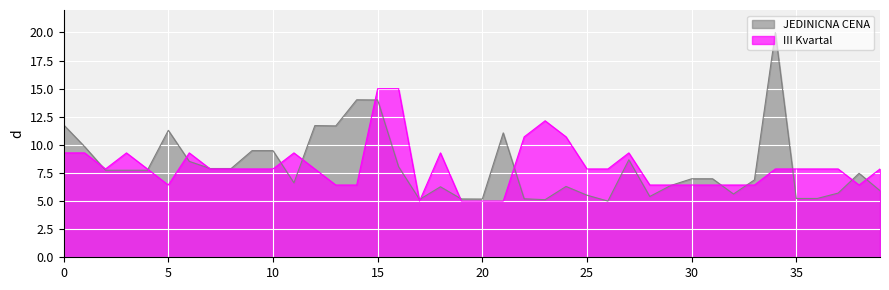

Between 12 and 7, which is larger?

12